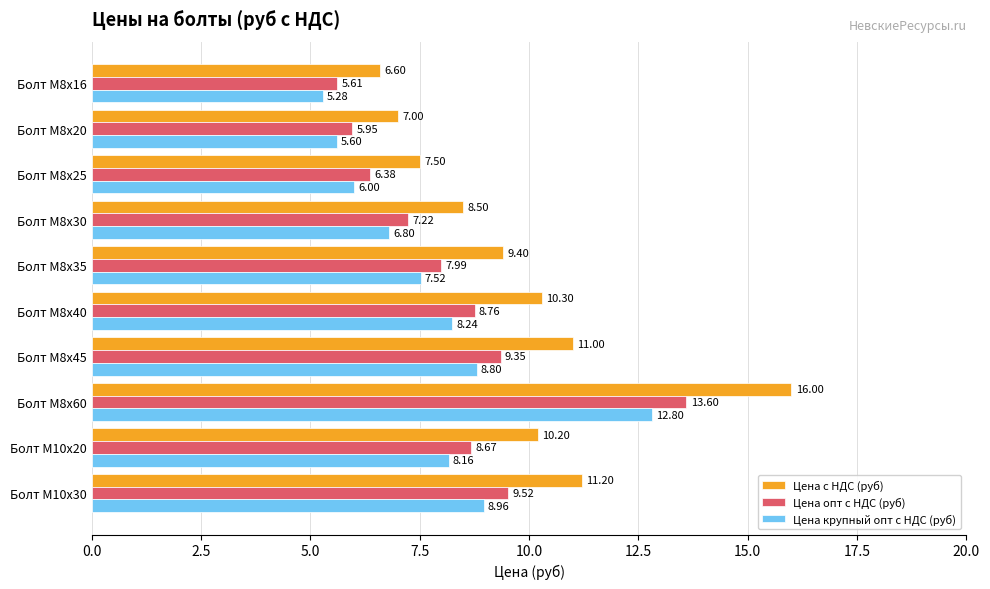

What is the difference between the highest and lowest values at Болт М8х30?

1.7